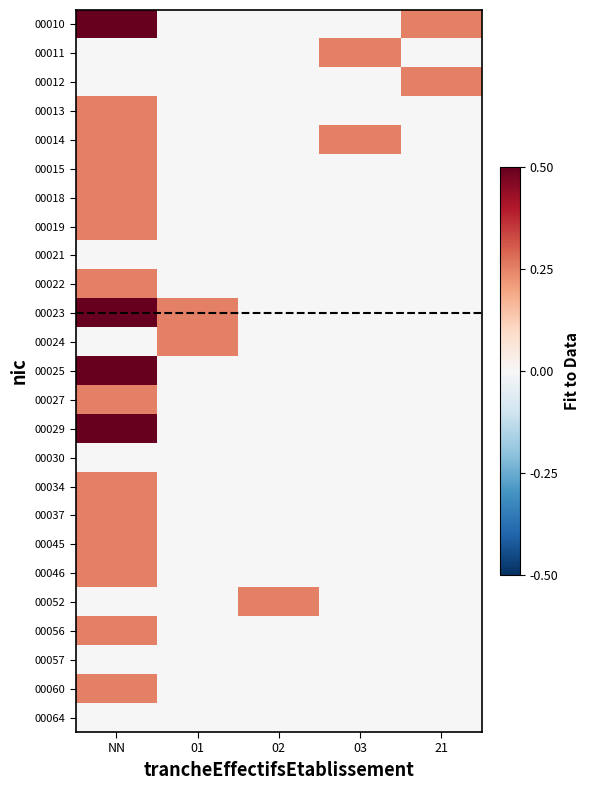

At 03, list the series in order from smallest to largest.

00010, 00012, 00013, 00015, 00018, 00019, 00021, 00022, 00023, 00024, 00025, 00027, 00029, 00030, 00034, 00037, 00045, 00046, 00052, 00056, 00057, 00060, 00064, 00011, 00014